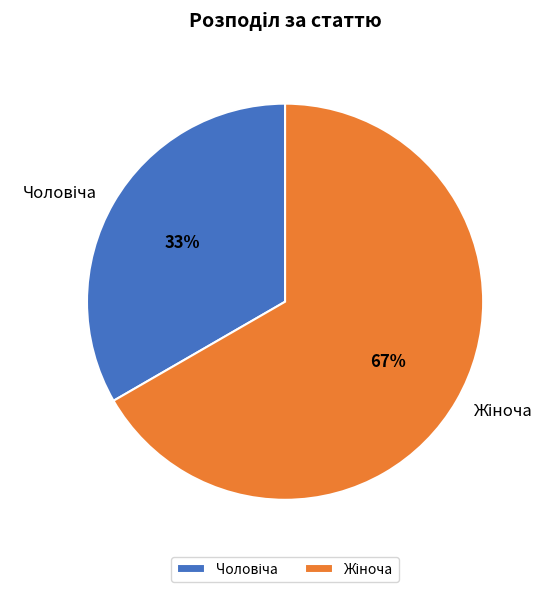

Does any single category account for the majority?

Yes